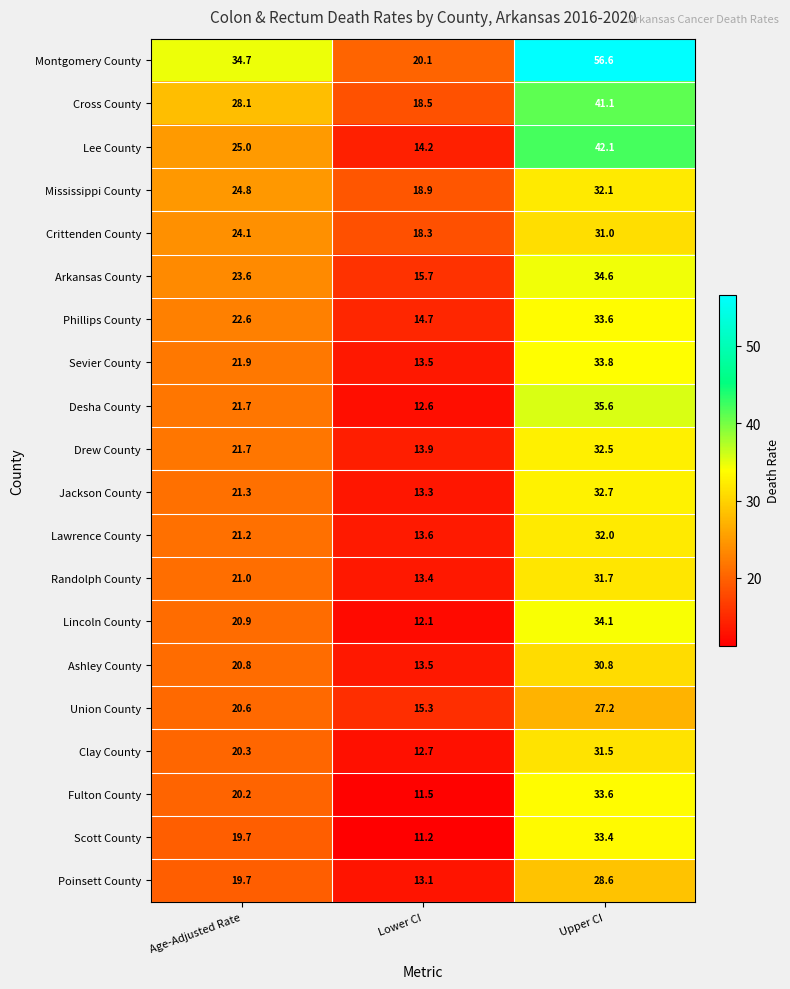

The Jackson County series shows 32.7 at Upper CI. True or false?

True